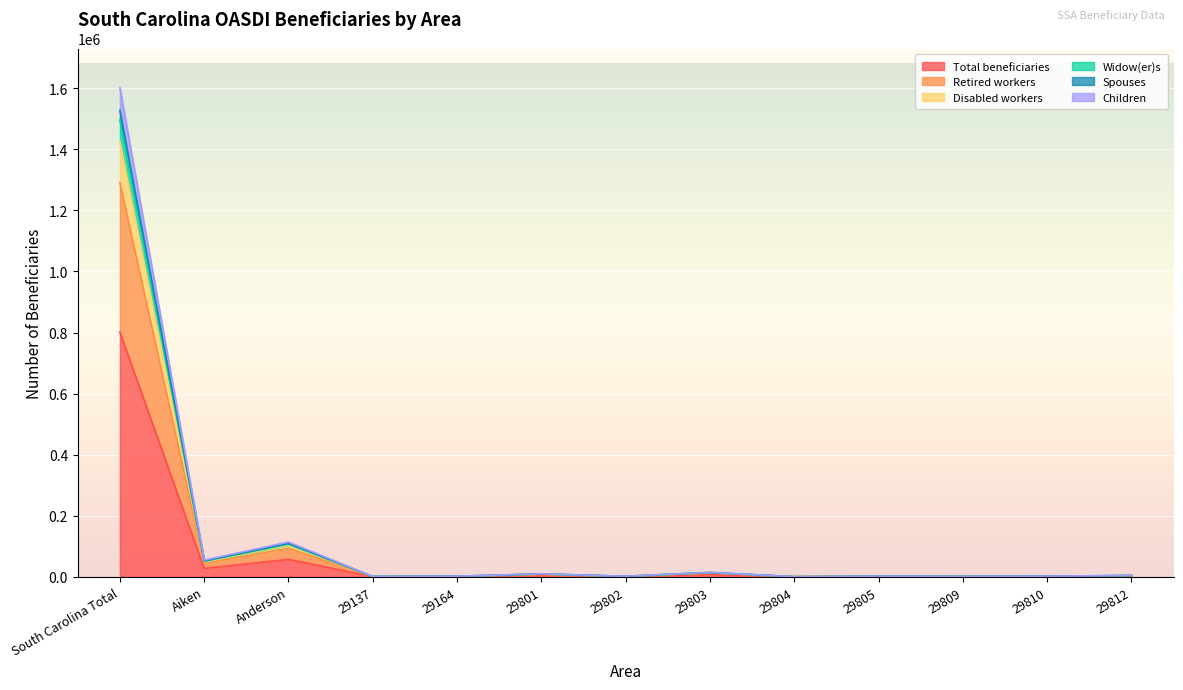

The value of Children at 29137 is 935. True or false?

True